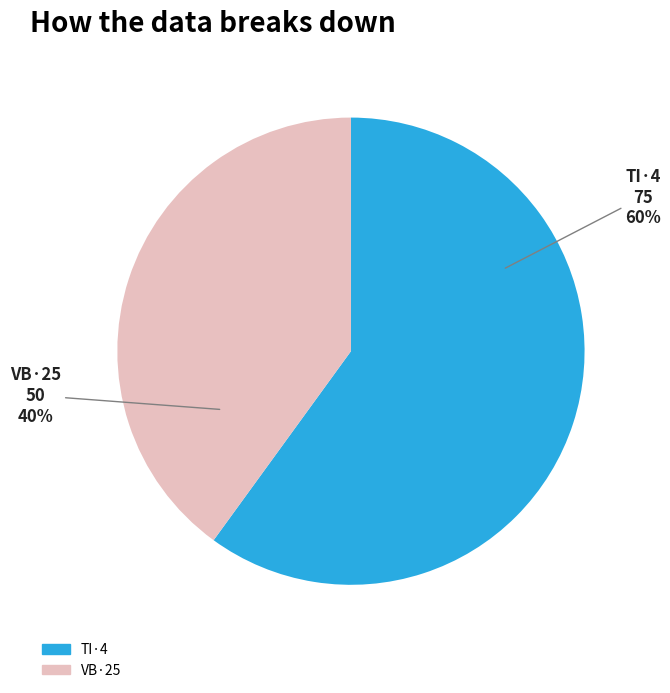

What percentage is the VB·25 slice, to the nearest percent?

40%